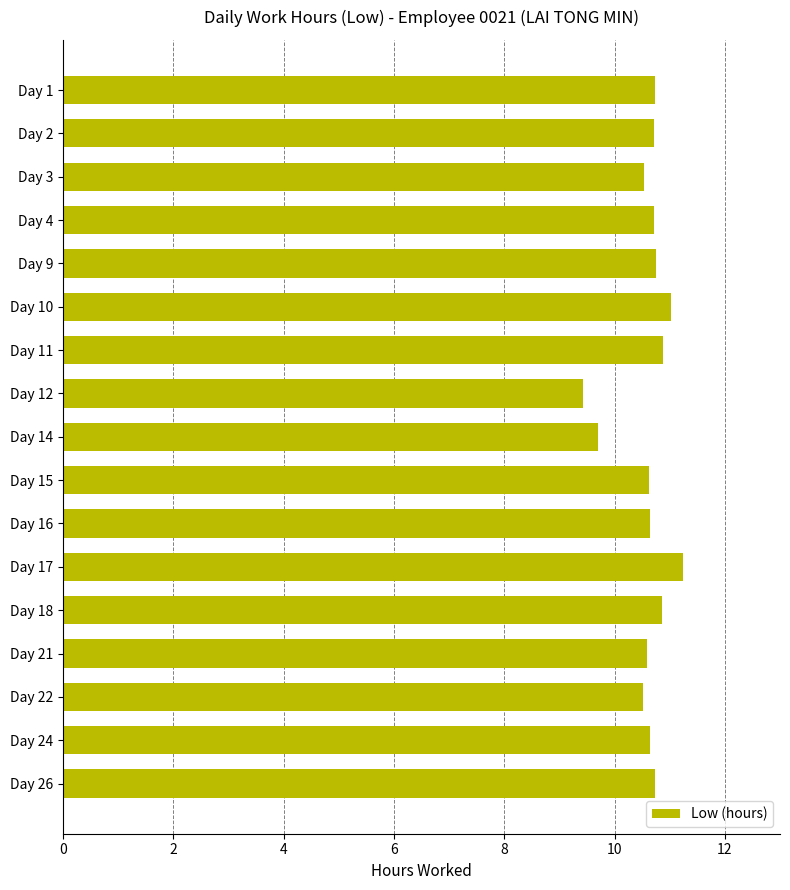

The chart shows a value of 10.8 at Day 9. True or false?

True